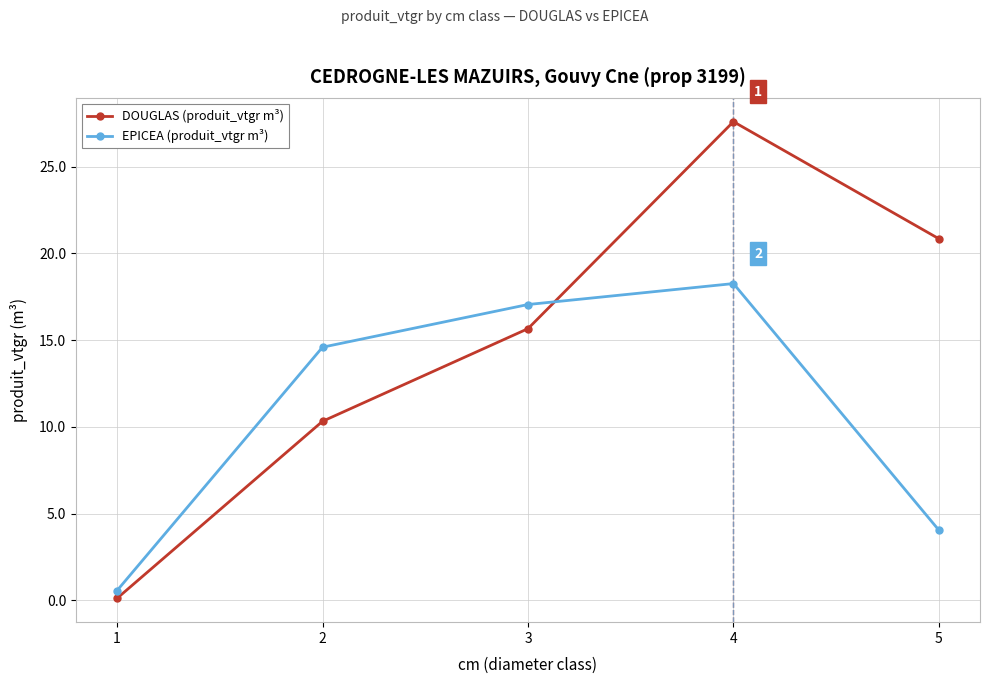

What is the sum of all DOUGLAS (produit_vtgr m³) values?

74.5